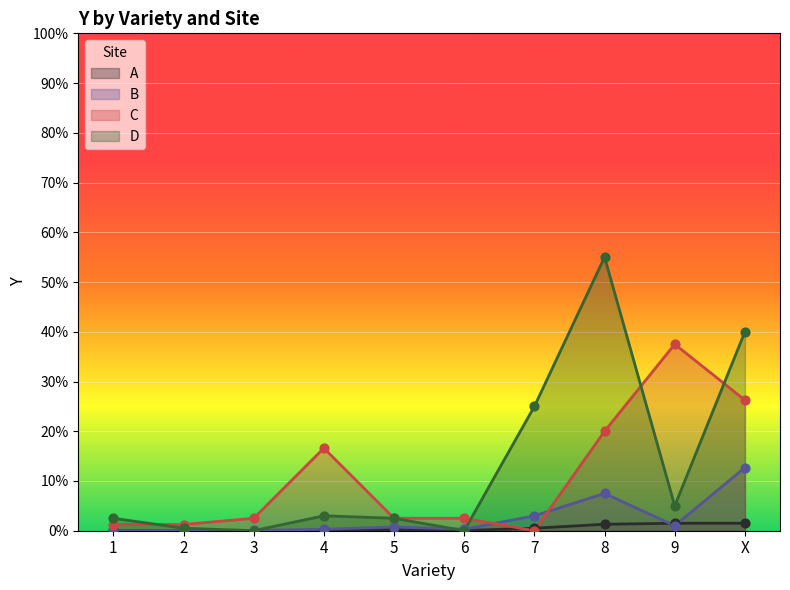

Is the value of A at 1 greater than the value of C at 6?

No